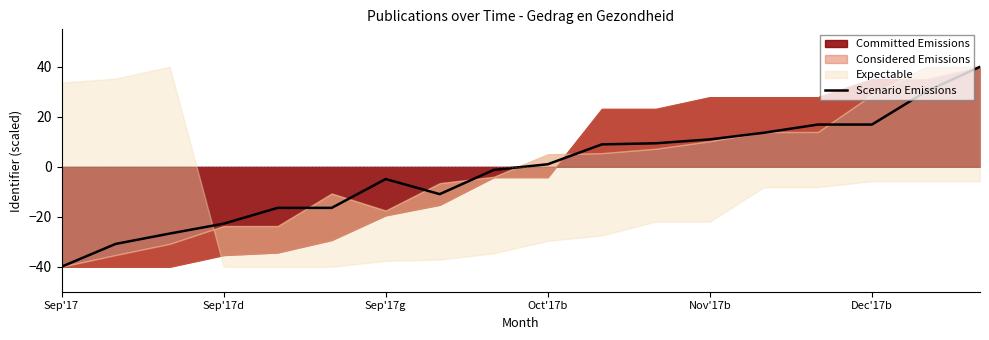

What is the highest value of the Scenario Emissions series?

40.0